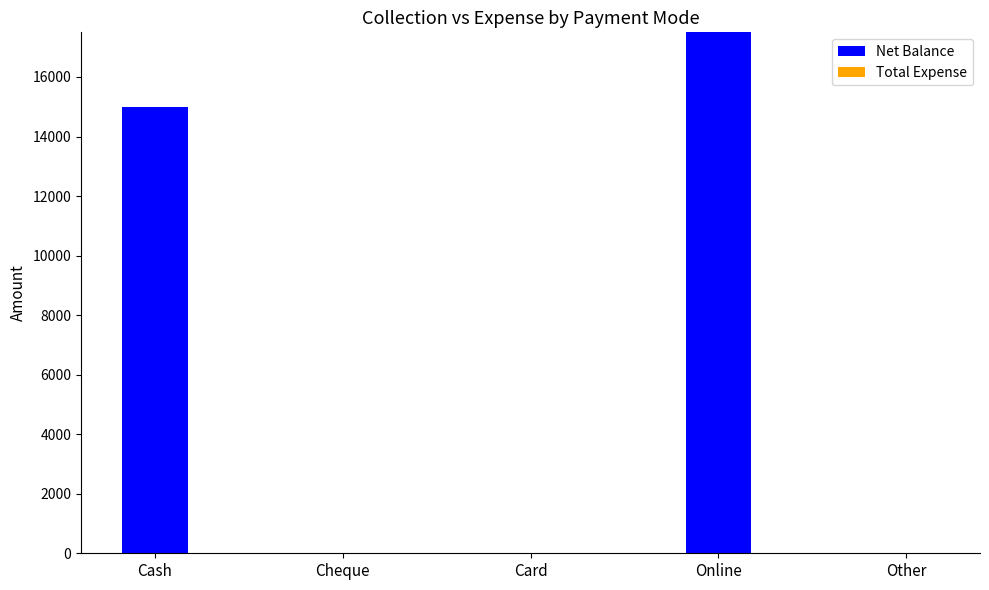

At which label is the value closest to 8750?

Cash